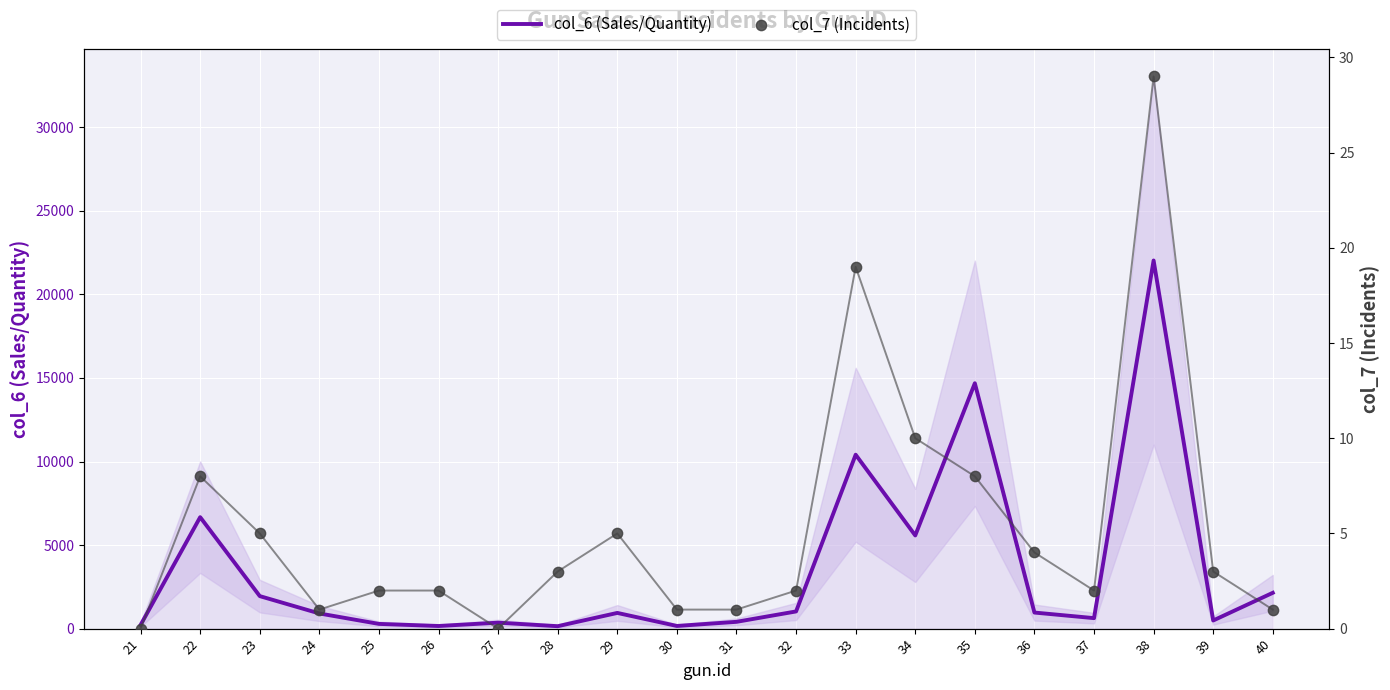

At how many categories does at least one series exceed 17591?

1